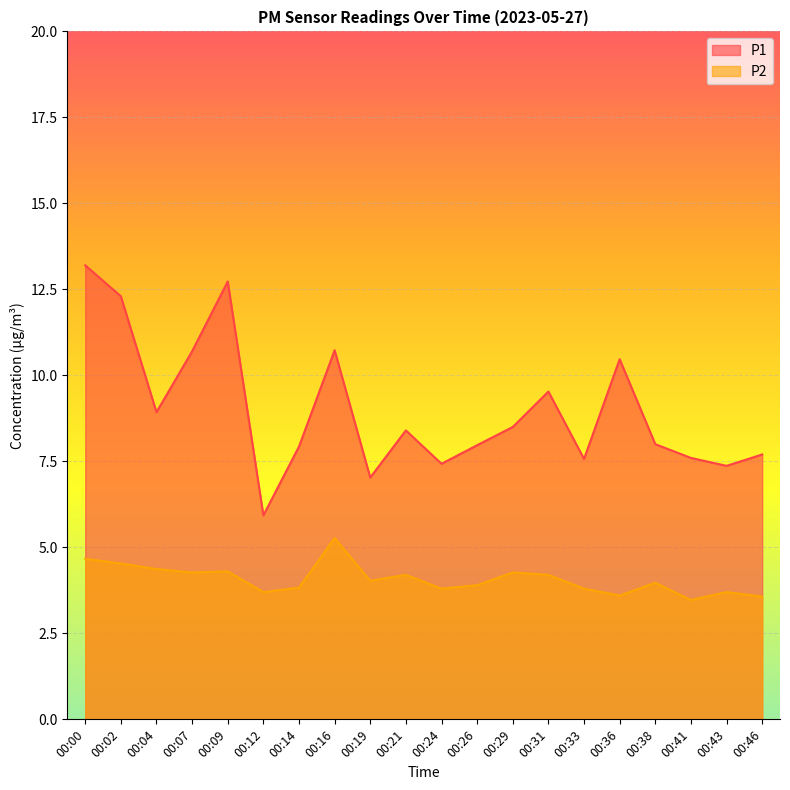

Which series has the largest range (max minus min)?

P1